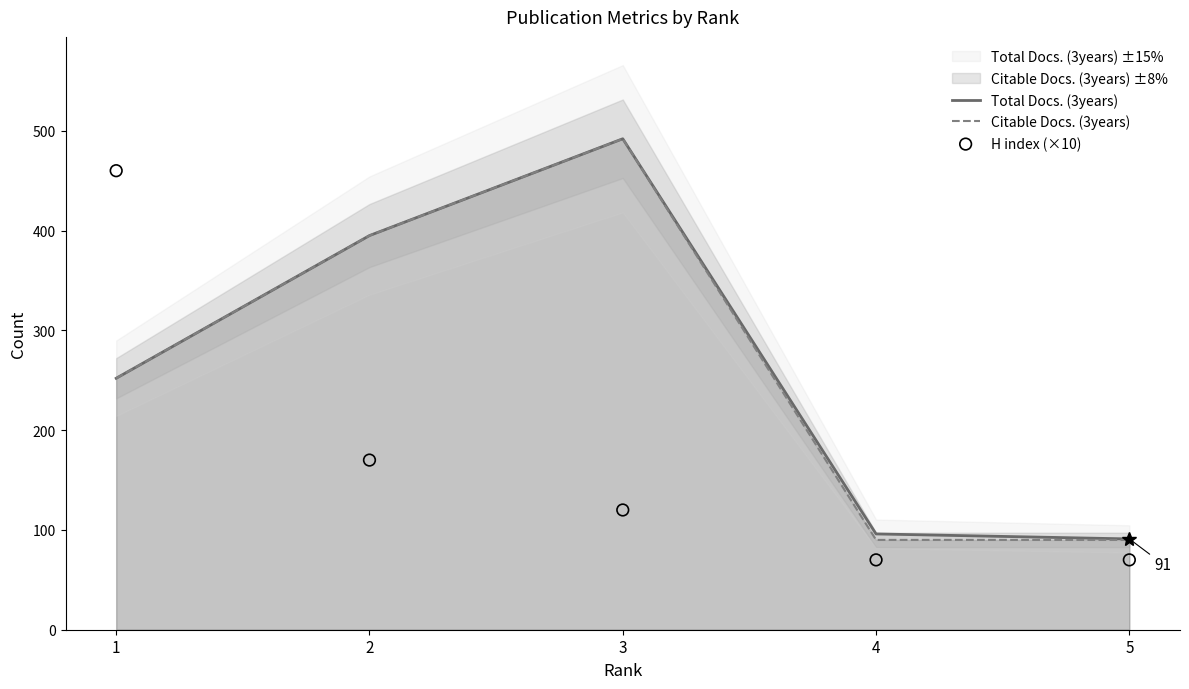

Which series contains the highest Y value?

Total Docs. (3years)